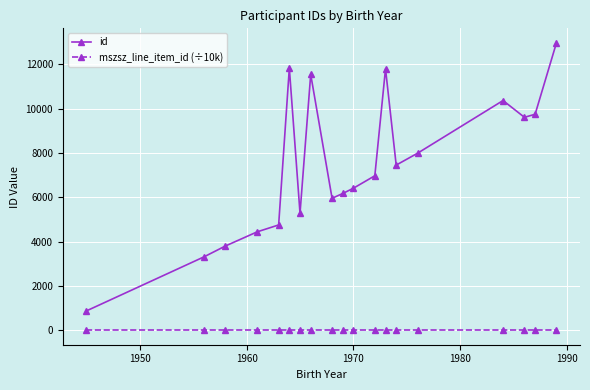

How many lines are shown in the chart?

2